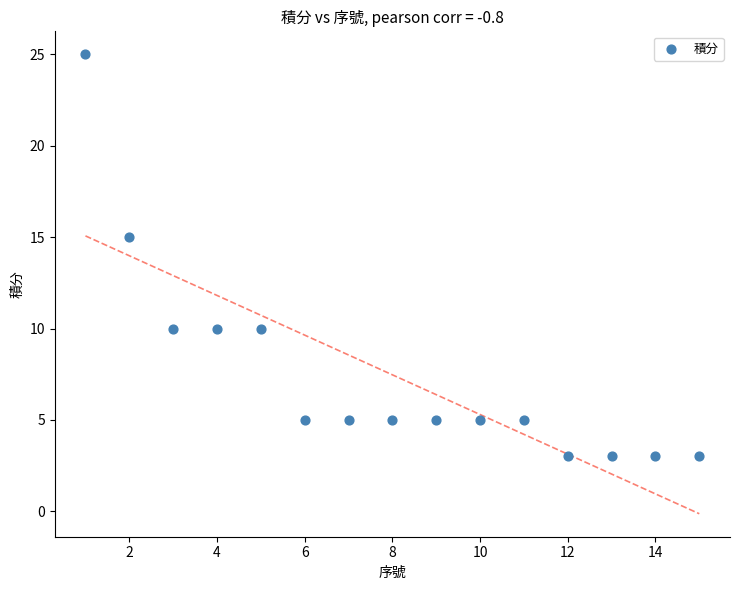

What is the range of Y values (max minus min)?

22